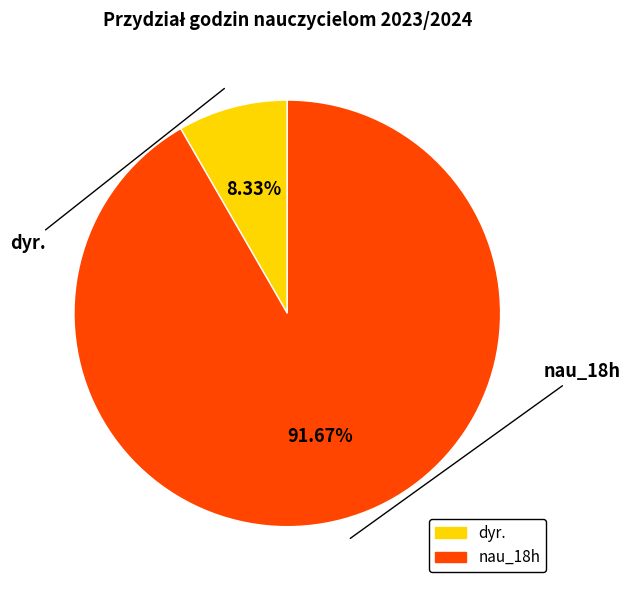

Rank the categories by value from highest to lowest.

nau_18h, dyr.